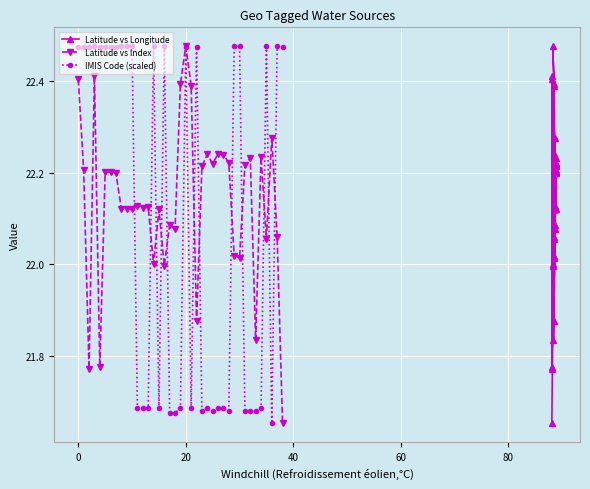

True or false: IMIS Code (scaled) has more than 0 interior local peaks.

True